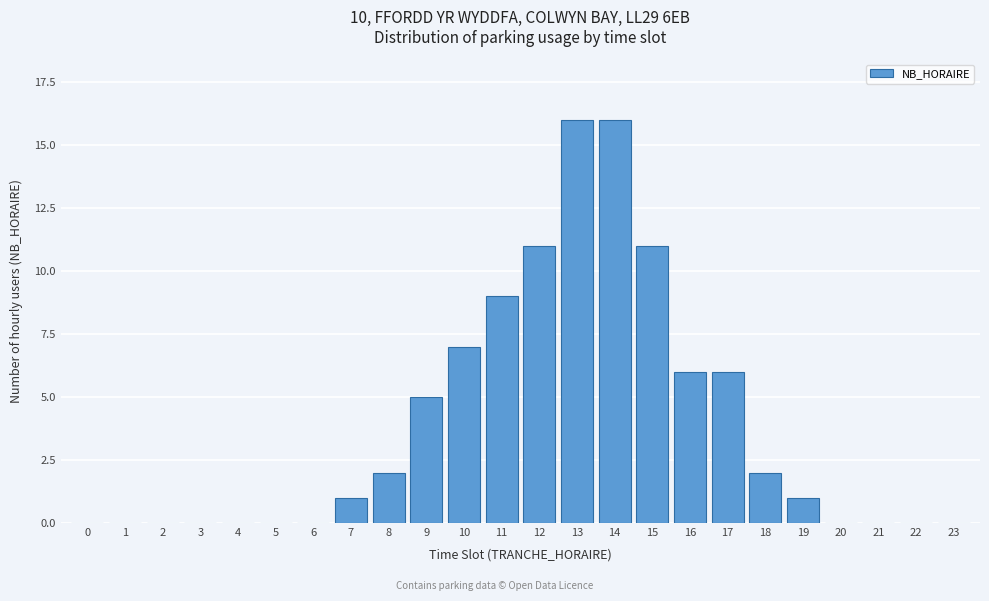

Reading left to right, what are all the values shown in this chart?

0=0	1=0	2=0	3=0	4=0	5=0	6=0	7=1	8=2	9=5	10=7	11=9	12=11	13=16	14=16	15=11	16=6	17=6	18=2	19=1	20=0	21=0	22=0	23=0